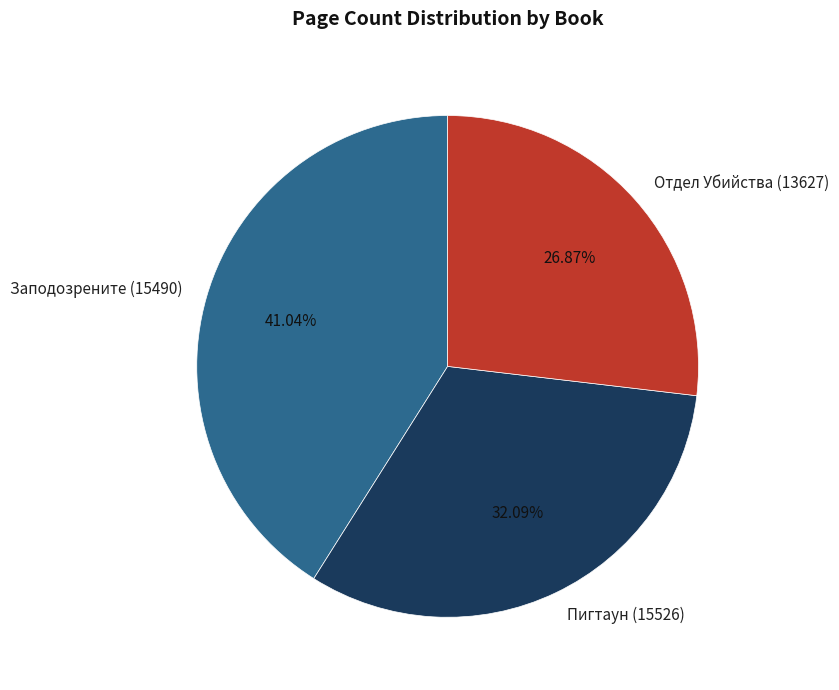

How many slices are in this pie chart?

3